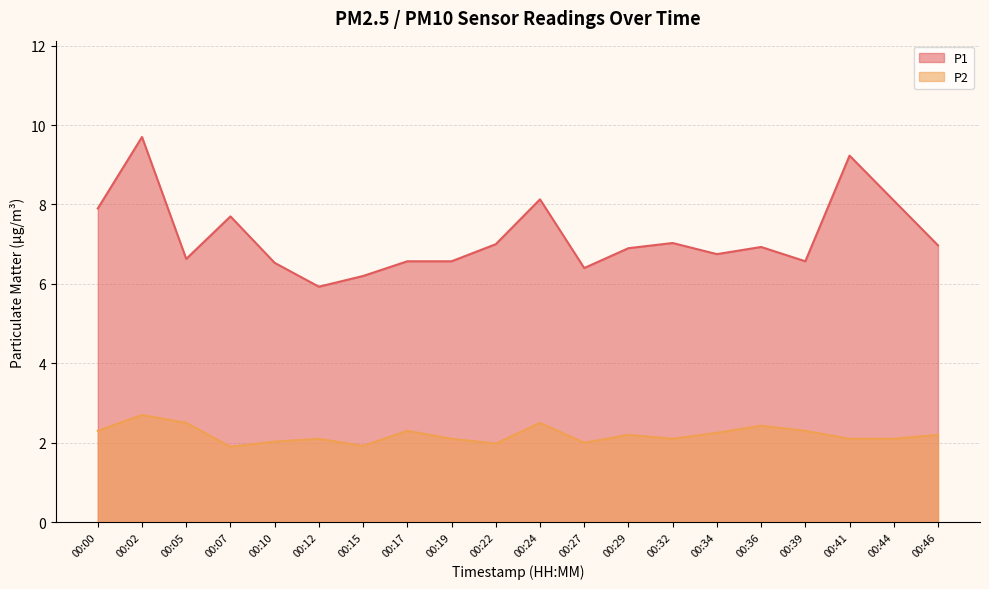

Which category has the highest value in the P2 series?

00:02